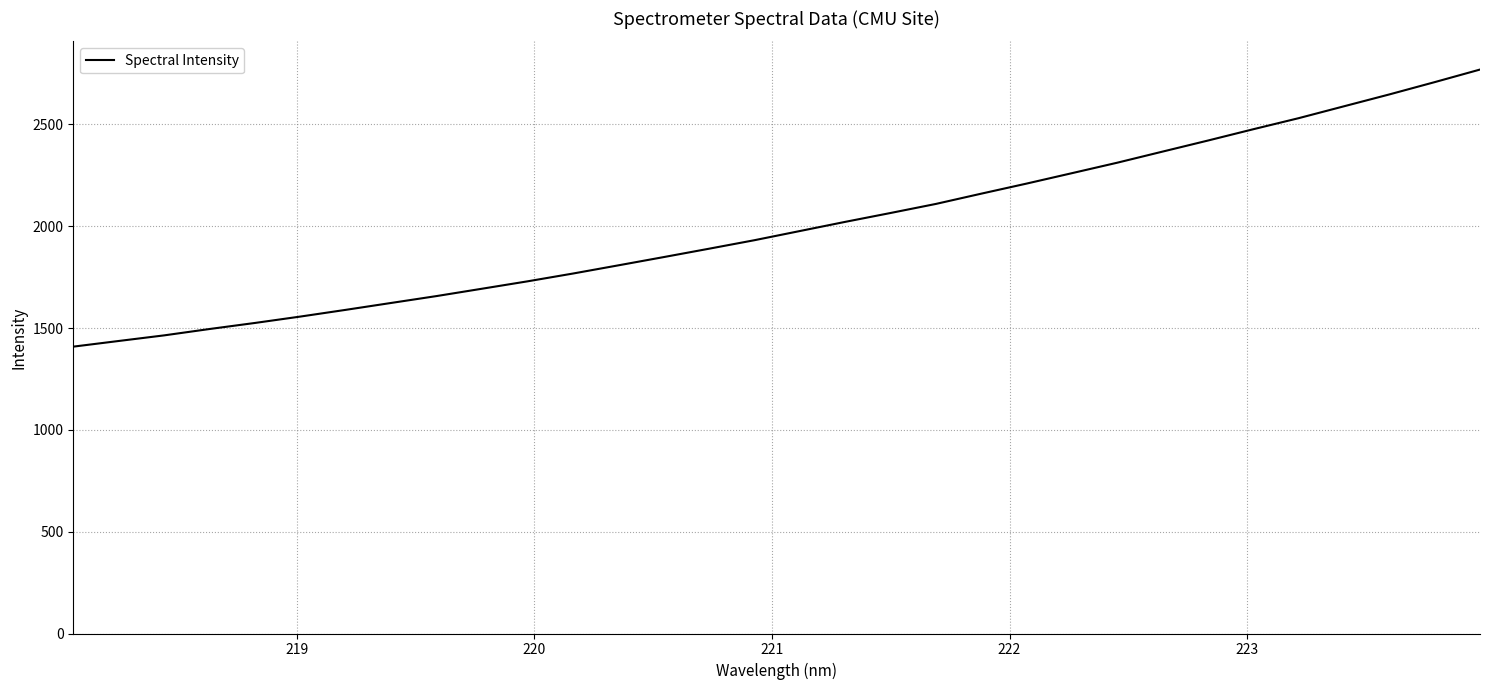

What is the smallest value displayed?

1408.7